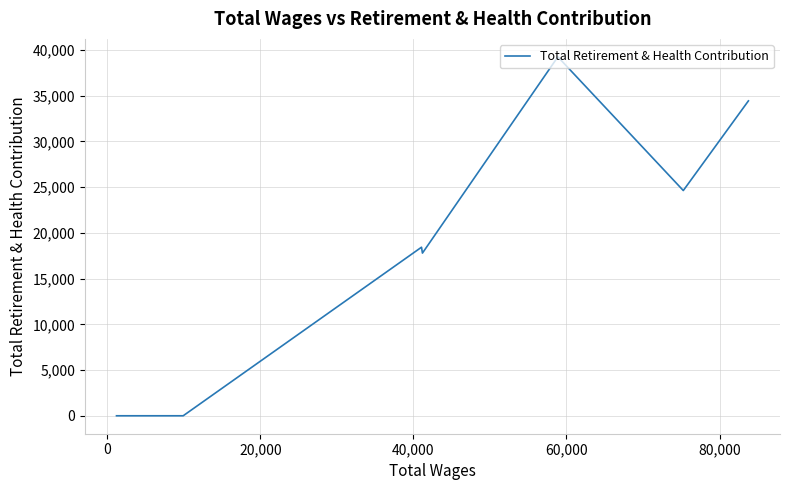

What is the difference between the second highest and second lowest values?

34440